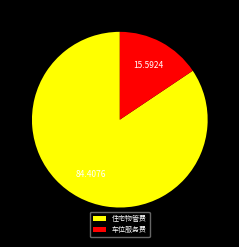

How many segments does this pie chart have?

2